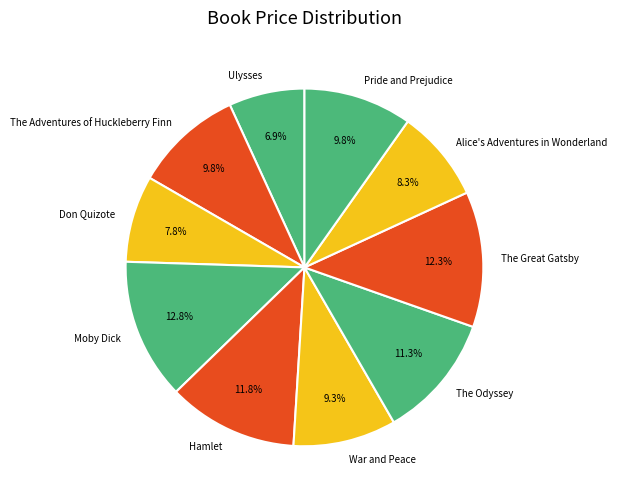

Is there a majority slice in this chart?

No